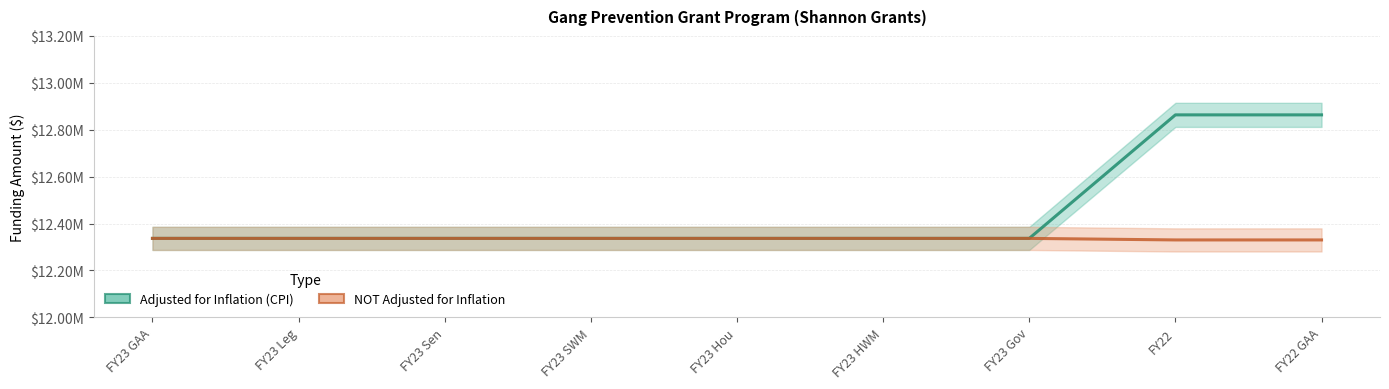

Which series has the largest total across all categories?

Adjusted for Inflation (CPI)